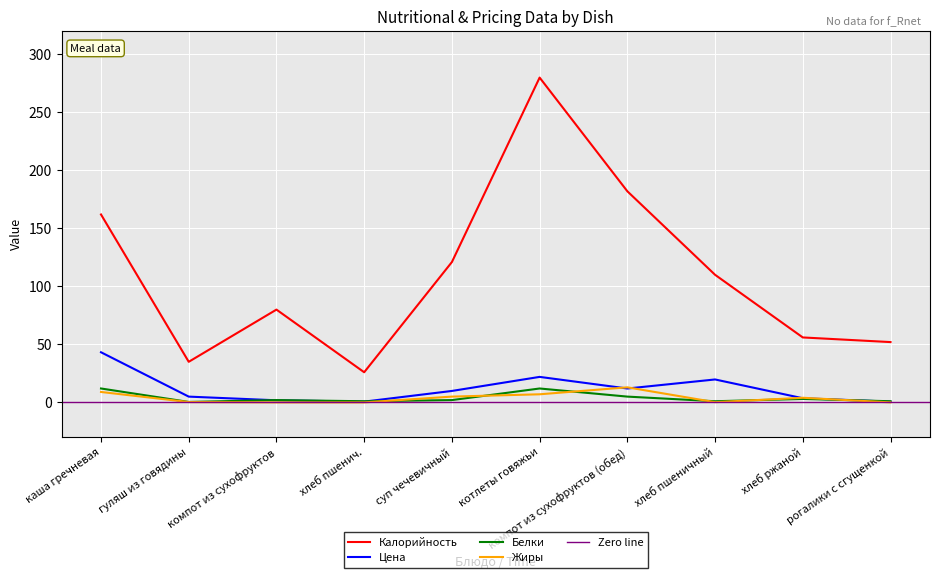

How many times do Цена and Белки cross each other?

3